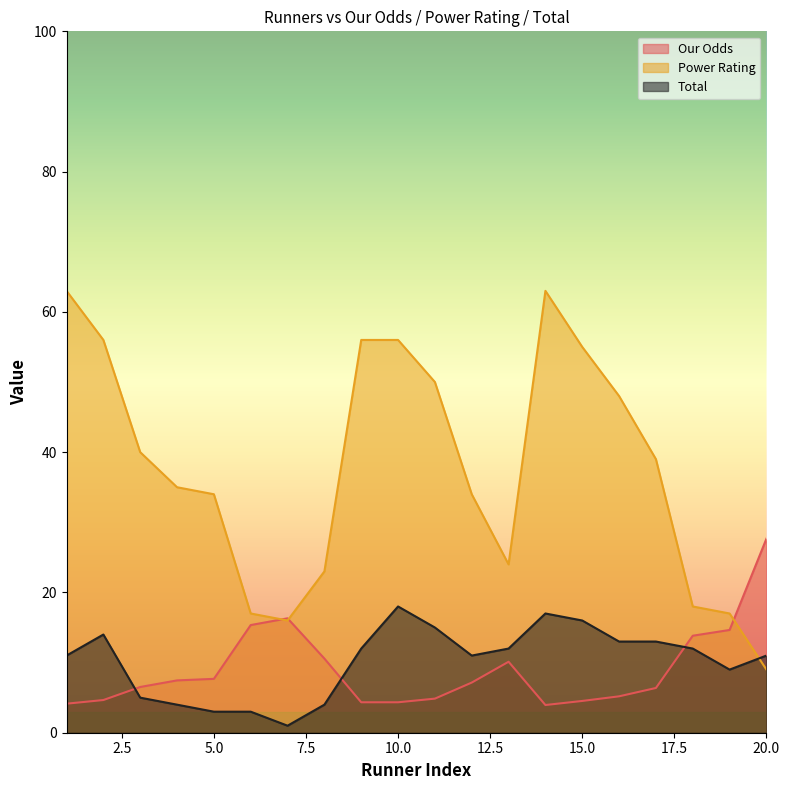

Reading left to right, list all the values displayed in this chart.

Our Odds: 1=4.1	2=4.7	3=6.5	4=7.5	5=7.7	6=15.3	7=16.3	8=10.6	9=4.3	10=4.3	11=4.9	12=7.2	13=10.1	14=4.0	15=4.5	16=5.2	17=6.4	18=13.8	19=14.7	20=27.7
Power Rating: 1=63.0	2=56.0	3=40.0	4=35.0	5=34.0	6=17.0	7=16.0	8=23.0	9=56.0	10=56.0	11=50.0	12=34.0	13=24.0	14=63.0	15=55.0	16=48.0	17=39.0	18=18.0	19=17.0	20=9.0
Total: 1=11.0	2=14.0	3=5.0	4=4.0	5=3.0	6=3.0	7=1.0	8=4.0	9=12.0	10=18.0	11=15.0	12=11.0	13=12.0	14=17.0	15=16.0	16=13.0	17=13.0	18=12.0	19=9.0	20=11.0